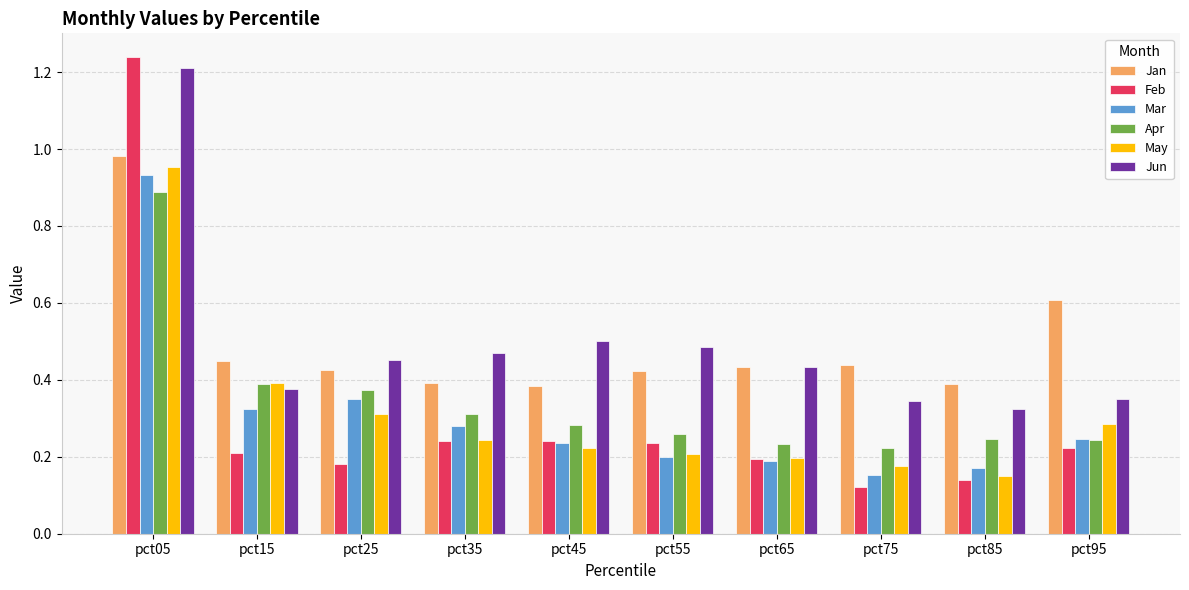

Which label corresponds to the largest value in the chart?

pct05